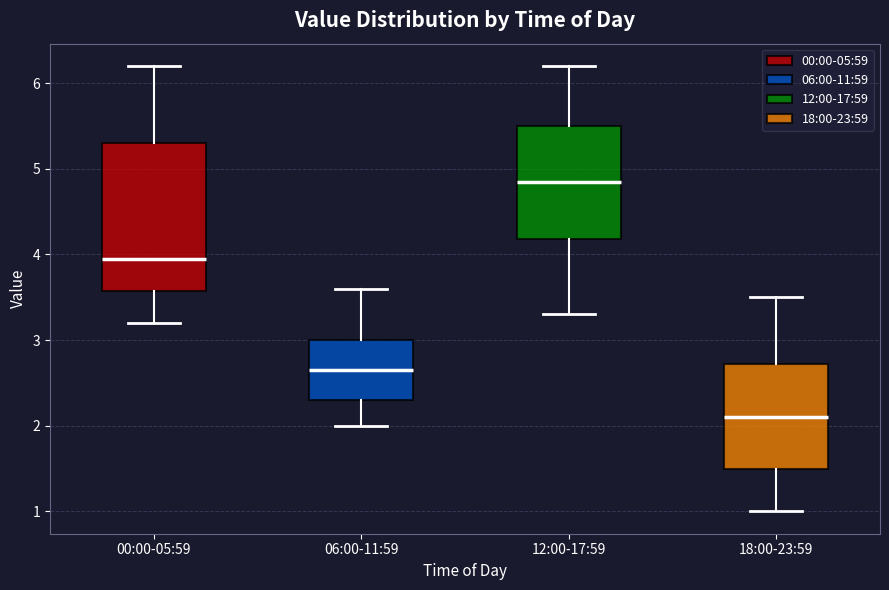

Which box's median line is the highest?

12:00-17:59